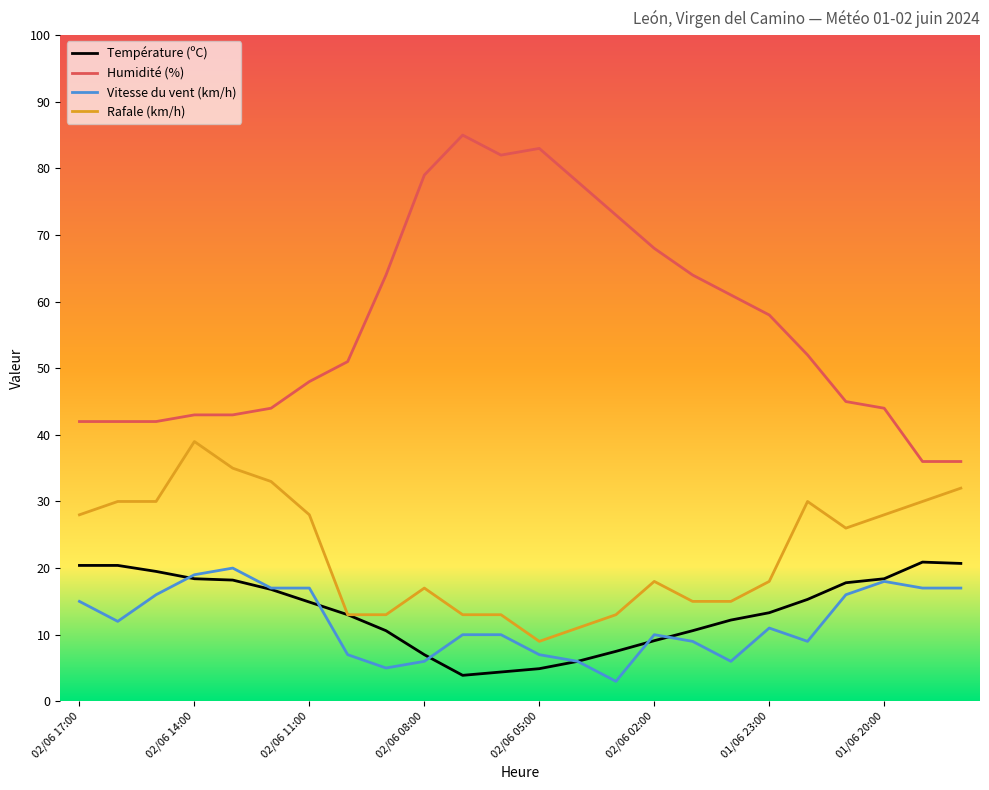

Which series has the largest total across all categories?

Humidité (%)